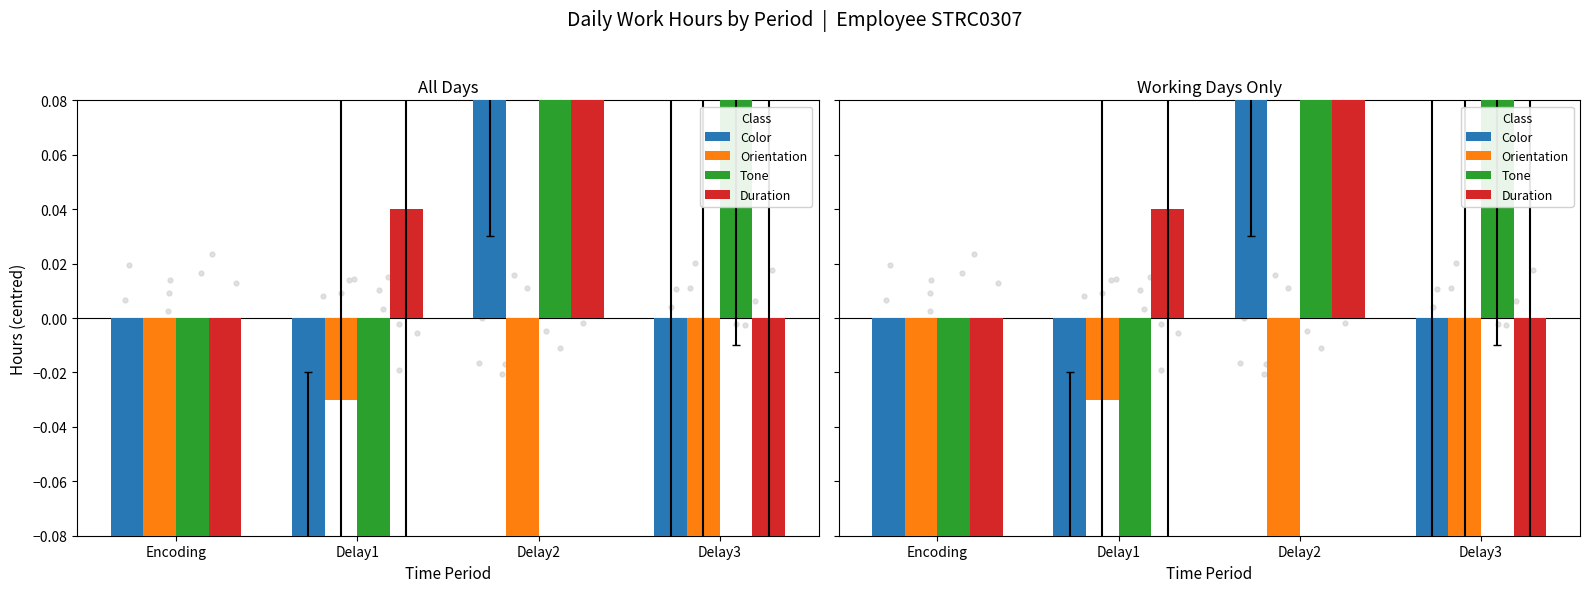

What are all the series names shown in the legend?

Color, Orientation, Tone, Duration